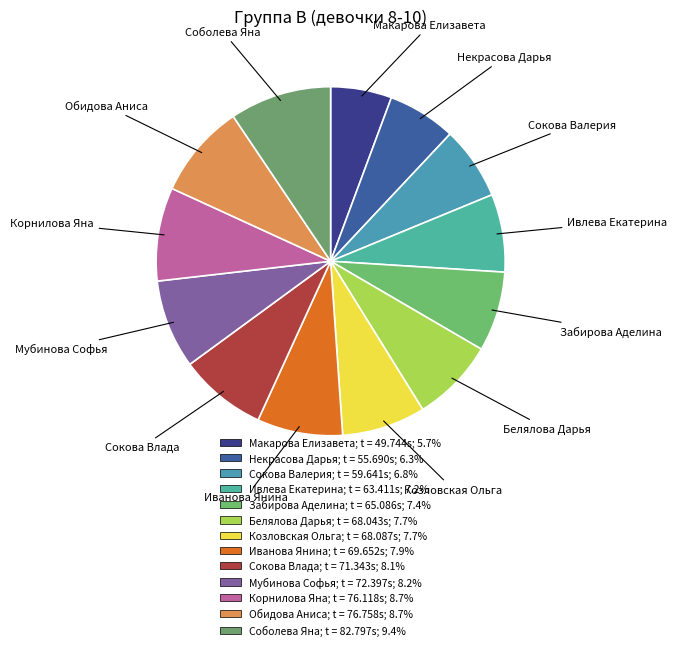

Combined, do Сокова Валерия and Обидова Аниса account for over 50%?

No